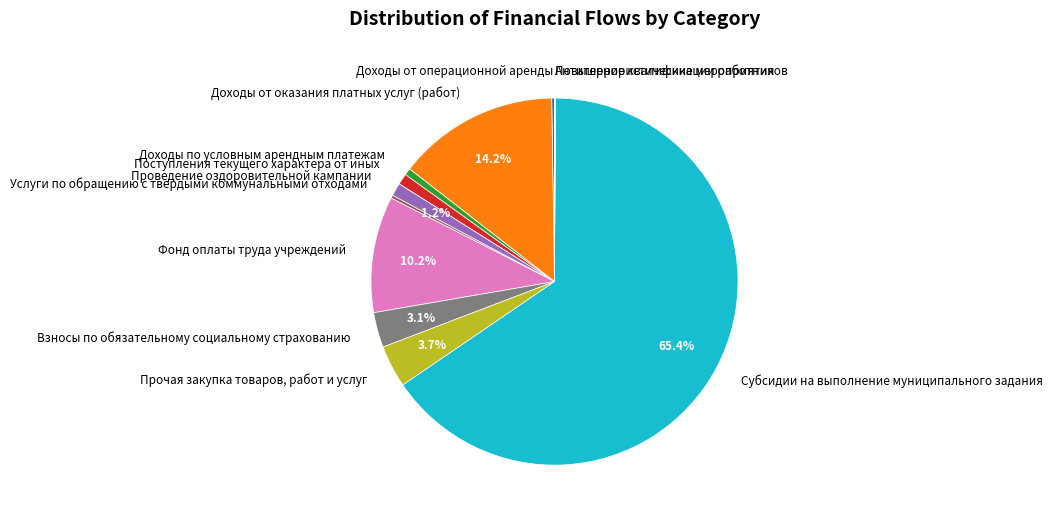

Which category has the biggest portion of the pie?

Субсидии на выполнение муниципального задания